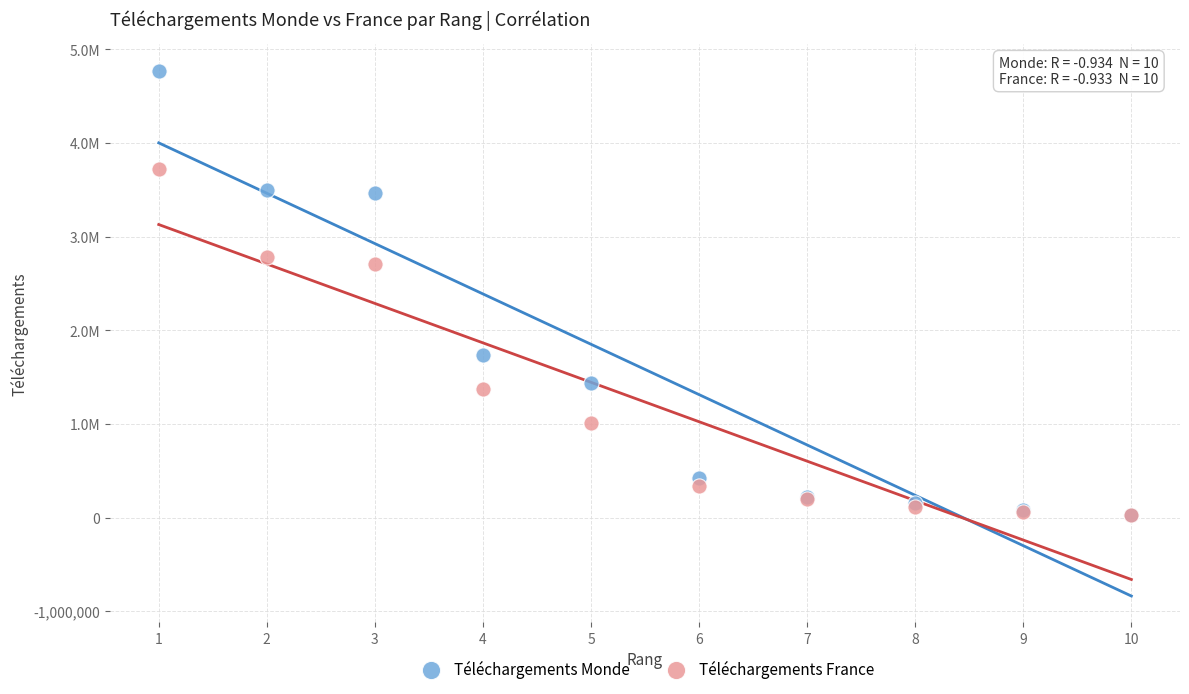

What are all the series names shown in the legend?

Téléchargements Monde, Téléchargements France